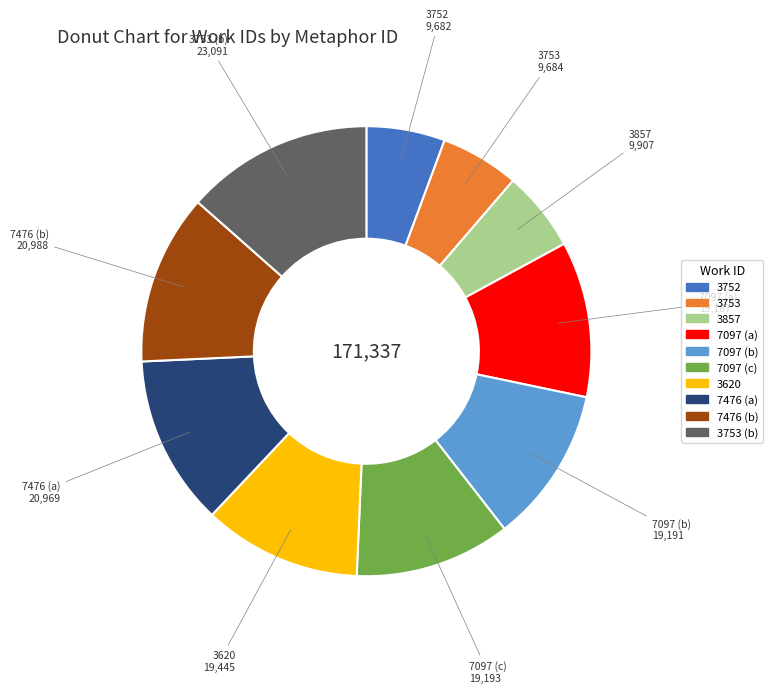

Is there a majority slice in this chart?

No